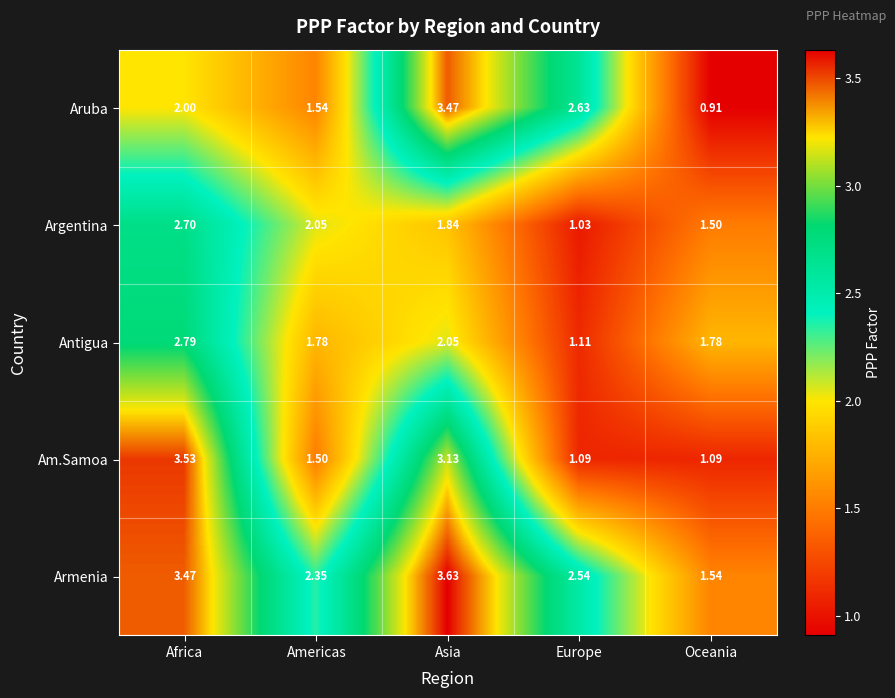

At which category is the sum across all series the highest?

Africa